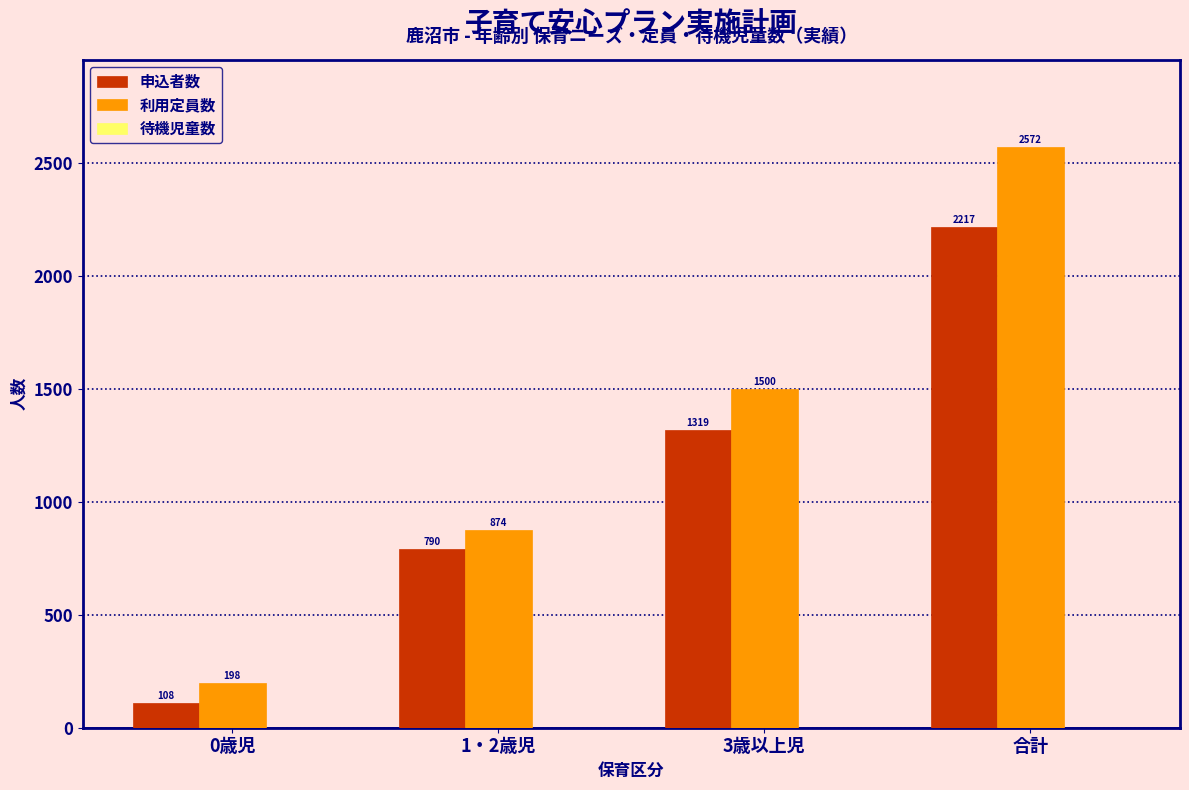

What is the sum of the 申込者数 values at 3歳以上児 and 合計?

3536